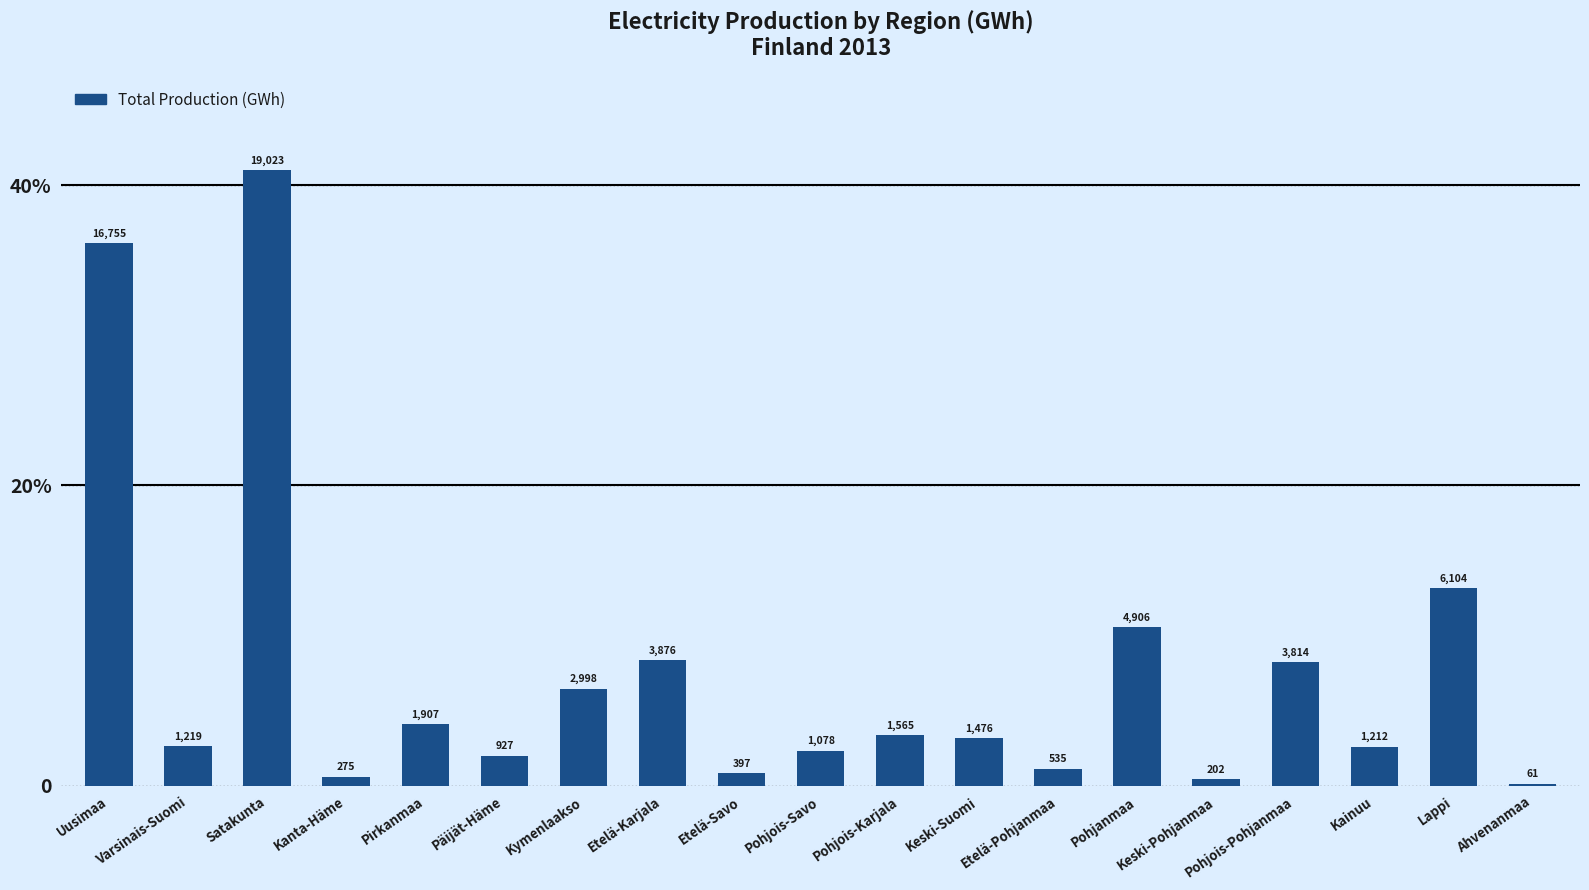

At which label does the data first exceed 3?

Uusimaa